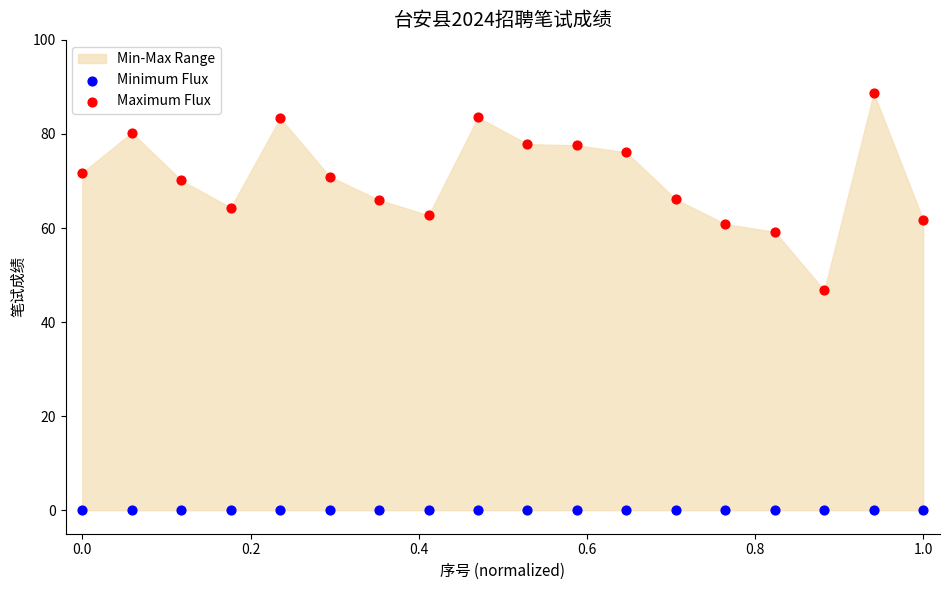

Across all series, what Y value is closest to 44?

46.8